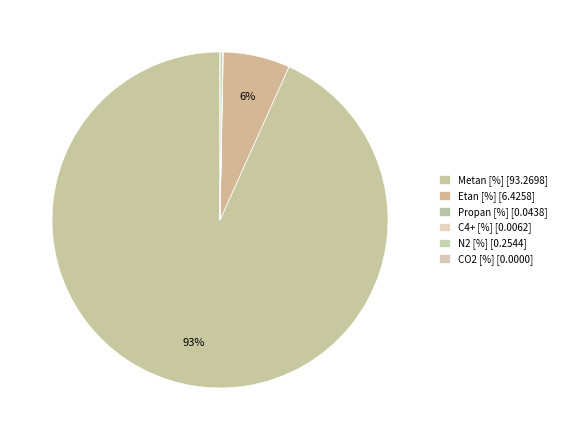

Rank the categories by value from highest to lowest.

Metan [%], Etan [%], N2 [%], Propan [%], C4+ [%], CO2 [%]